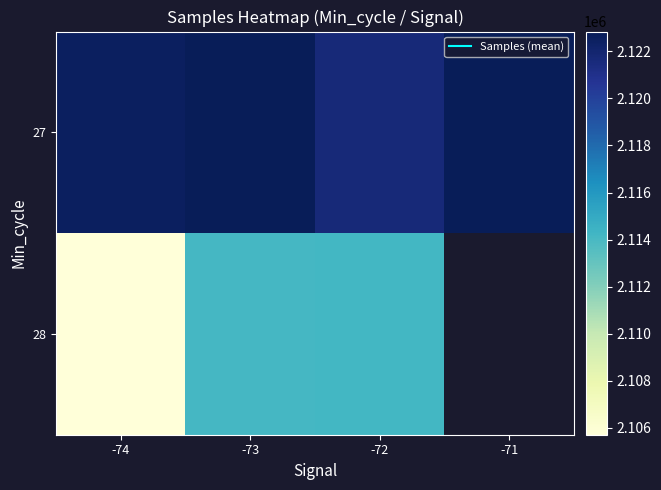

Is it true that 27 equals 3587066.4 at -74?

False